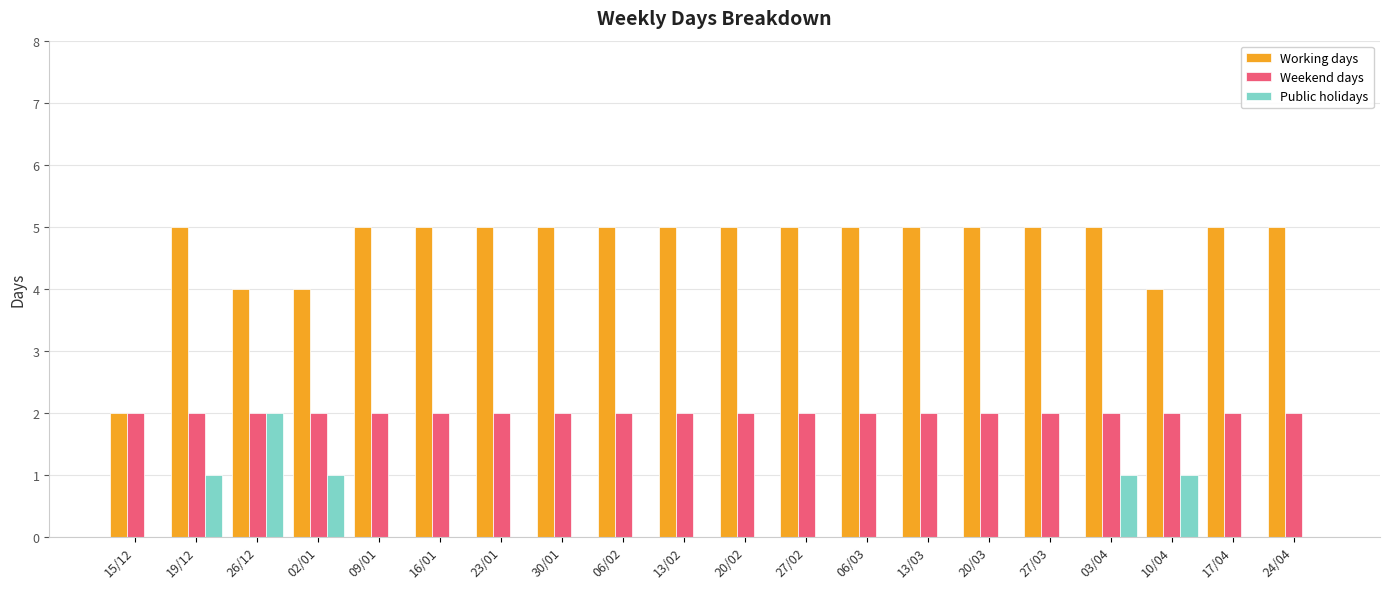

Is the value of Working days at 19/12 greater than the value of Weekend days at 13/02?

Yes